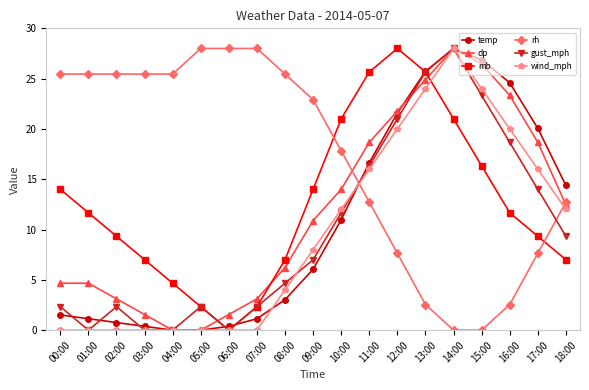

How many categories are shown in the chart?

19